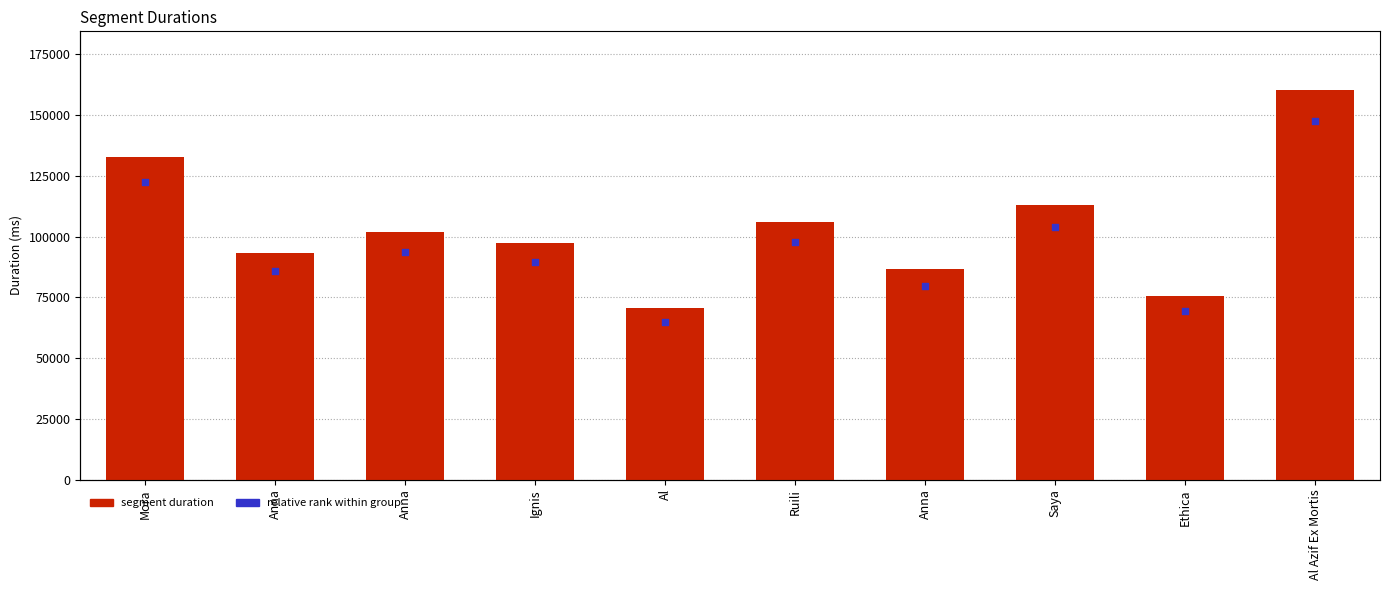

Between Ethica and Saya, which is larger?

Saya